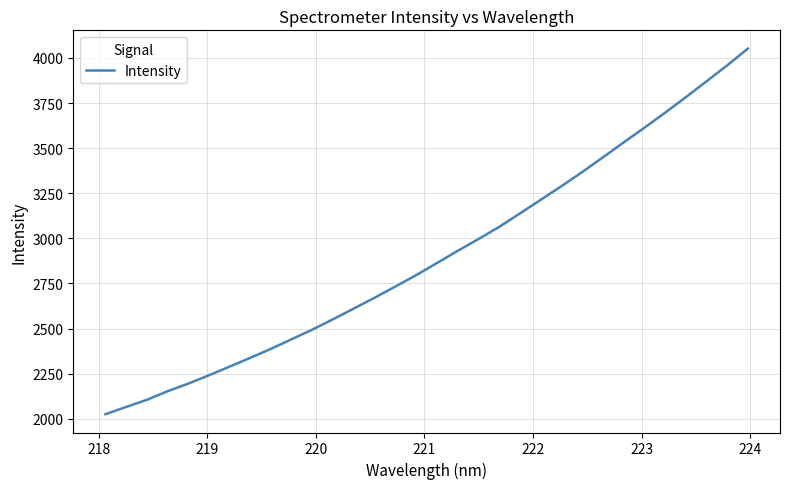

What is the minimum value shown in the chart?

2025.2